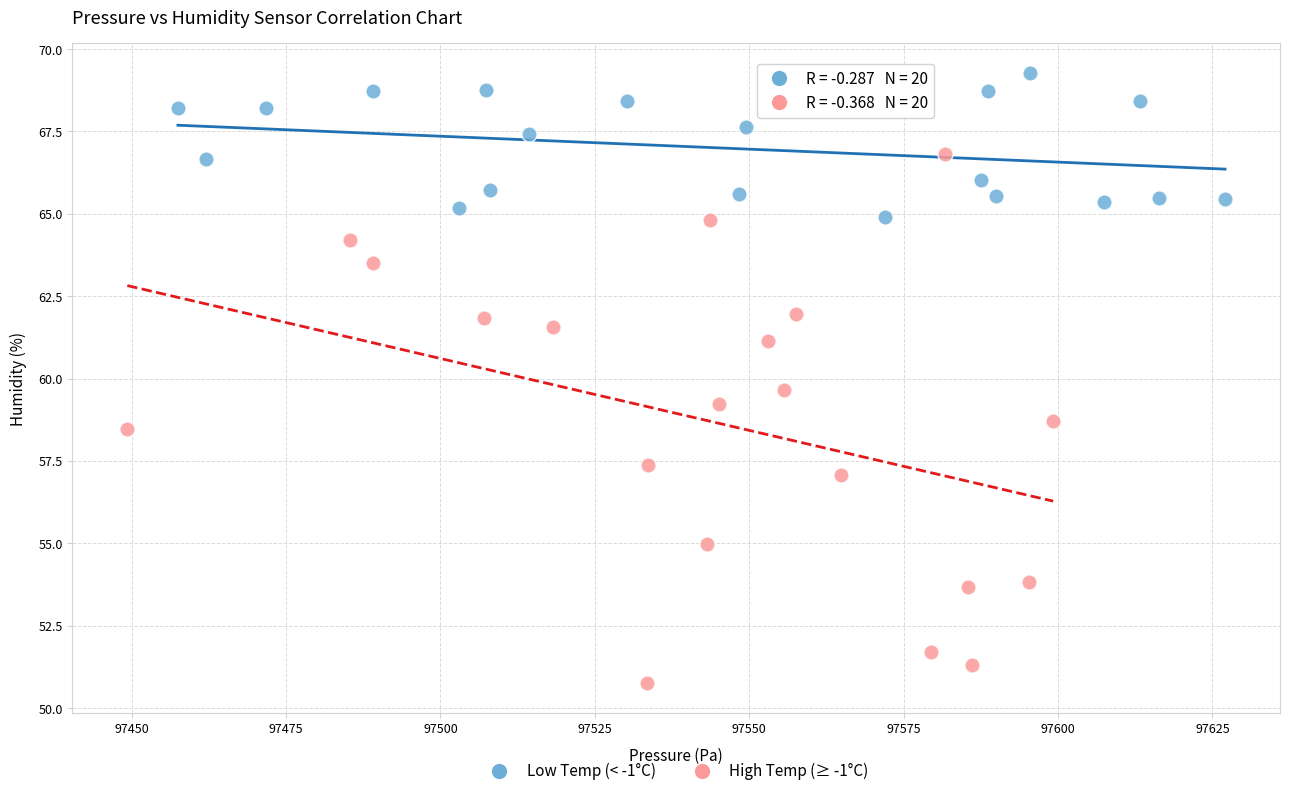

What are all the series names shown in the legend?

Low Temp (< -1°C), High Temp (≥ -1°C)